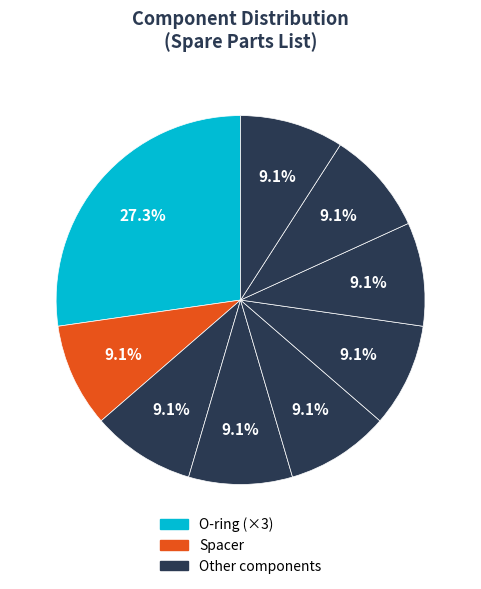

How many segments does this pie chart have?

9